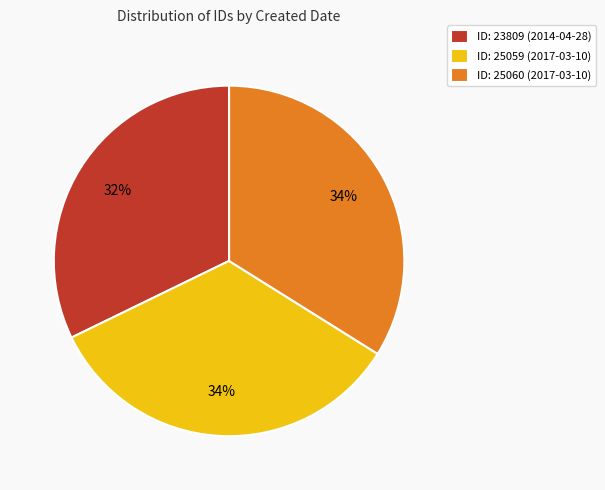

How many slices are in this pie chart?

3